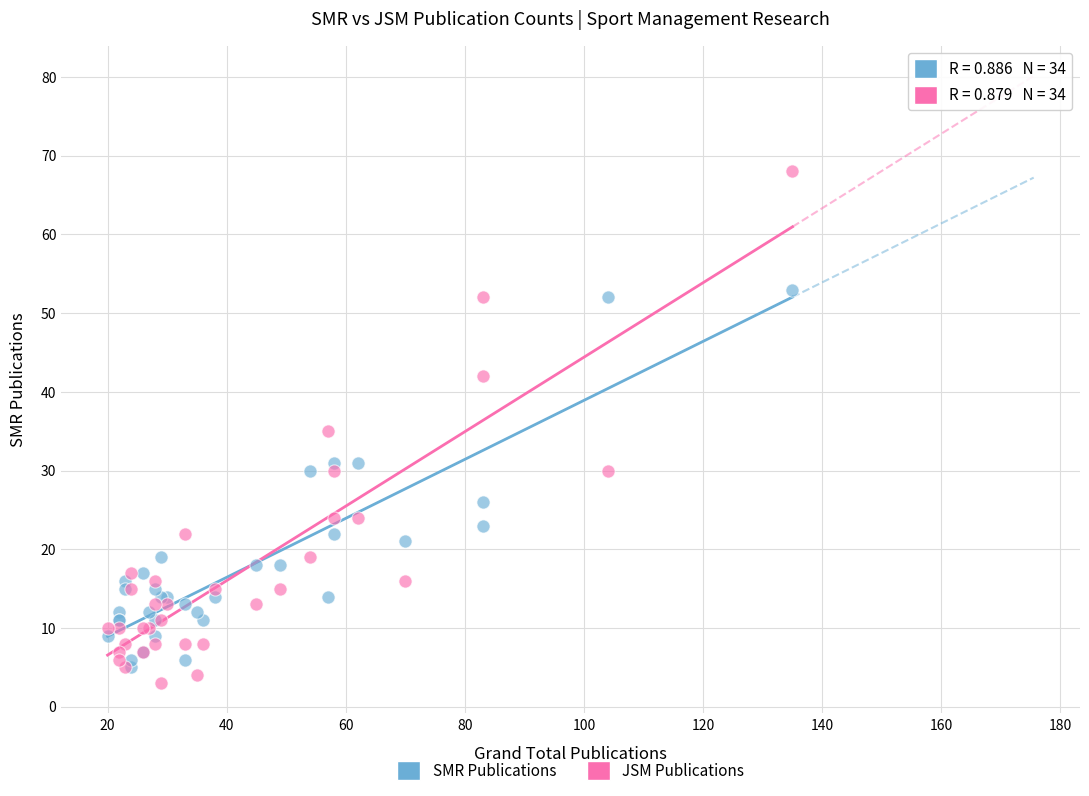

Which series contains the highest Y value?

JSM Publications